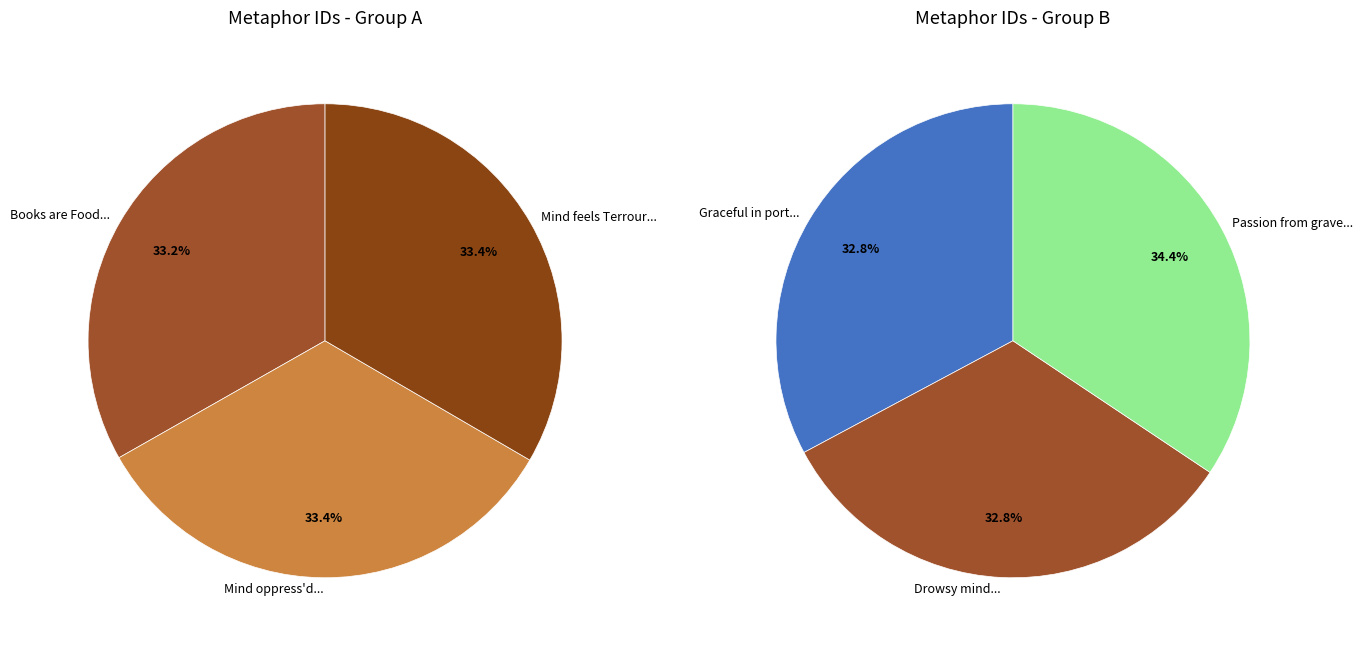

What is the largest slice in the pie chart?

A passion may burst from the grave